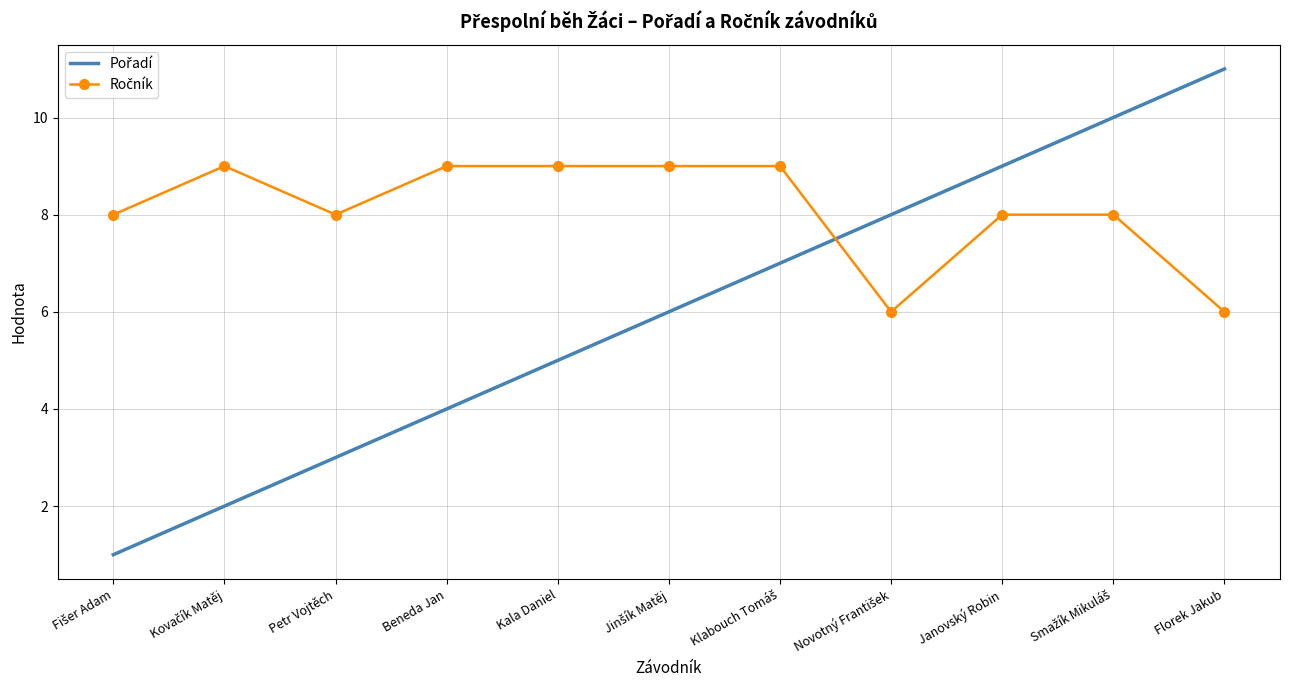

What is the spread (max minus min) of values at Petr Vojtěch?

5